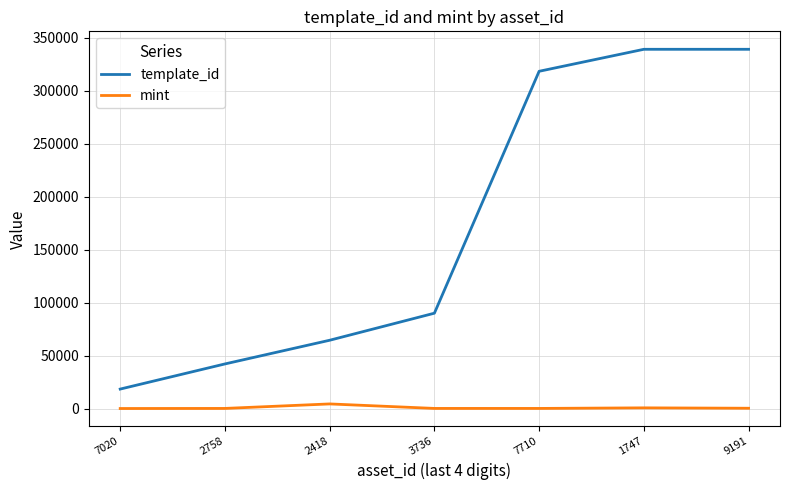

True or false: template_id and mint intersect in this chart.

False